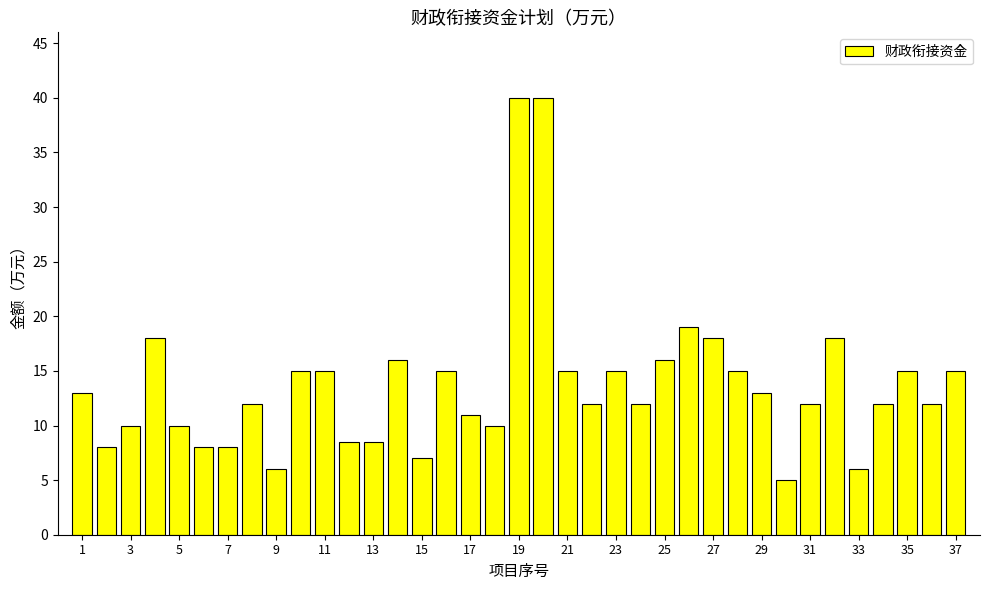

What is the difference between the second highest and second lowest values?

34.0